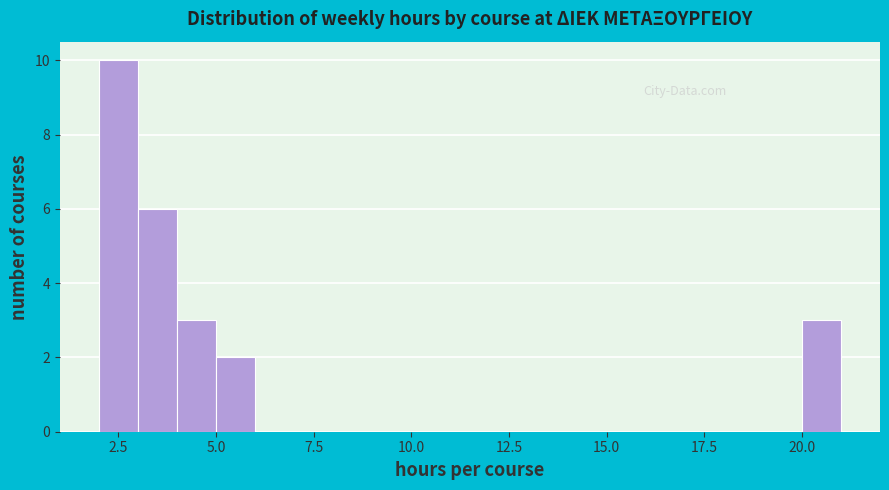

Around what value on the x-axis is the tallest bar? Give the approximate position of its centre, as read against the axis.

2.5